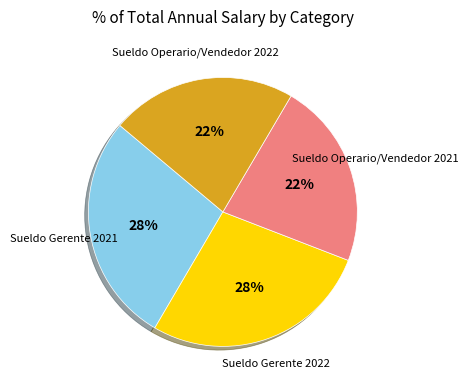

The Sueldo Gerente 2021 slice represents 28% of the pie. True or false?

True